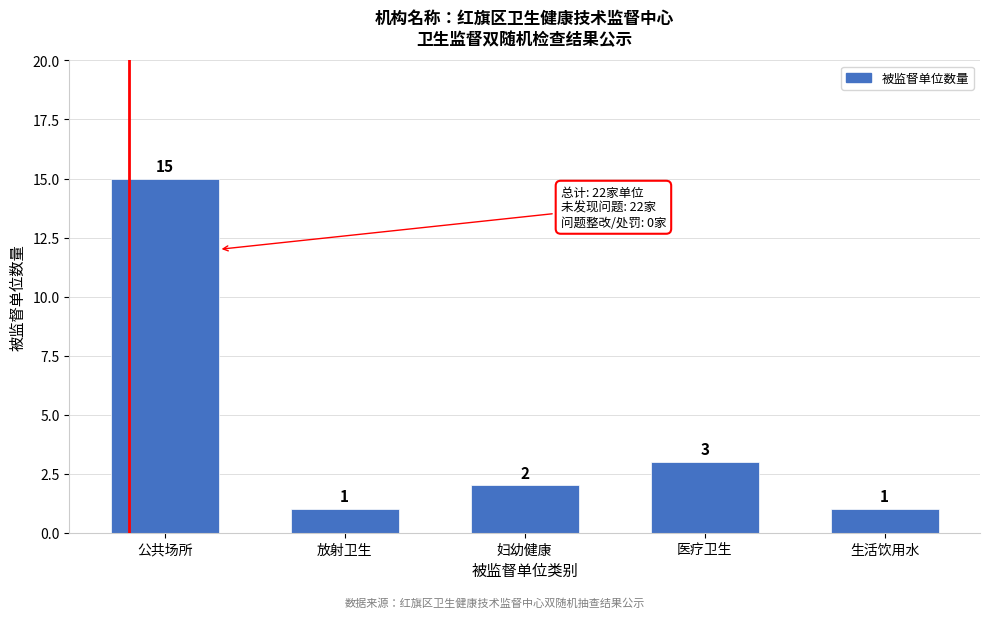

Reading left to right, what are all the values shown in this chart?

15	1	2	3	1